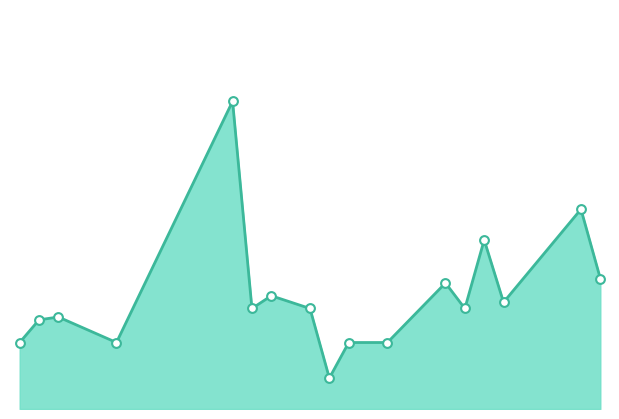

Does the chart have visible grid lines?

No